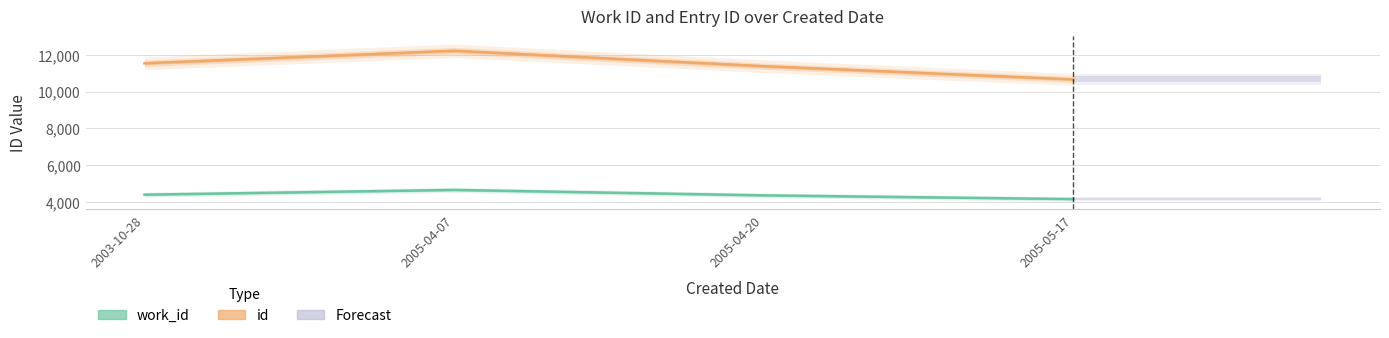

True or false: work_id has more than 1 points higher than both neighbors.

False